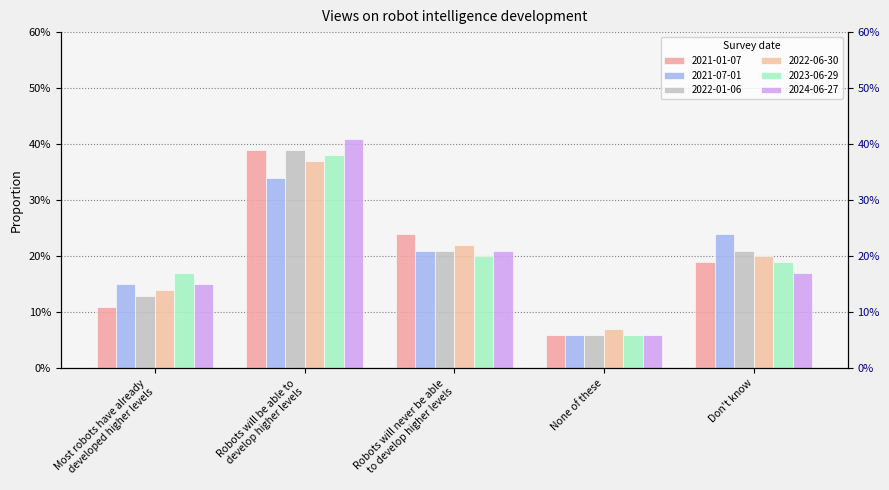

Between None of these and Most robots have already
developed higher levels, which is larger?

Most robots have already
developed higher levels